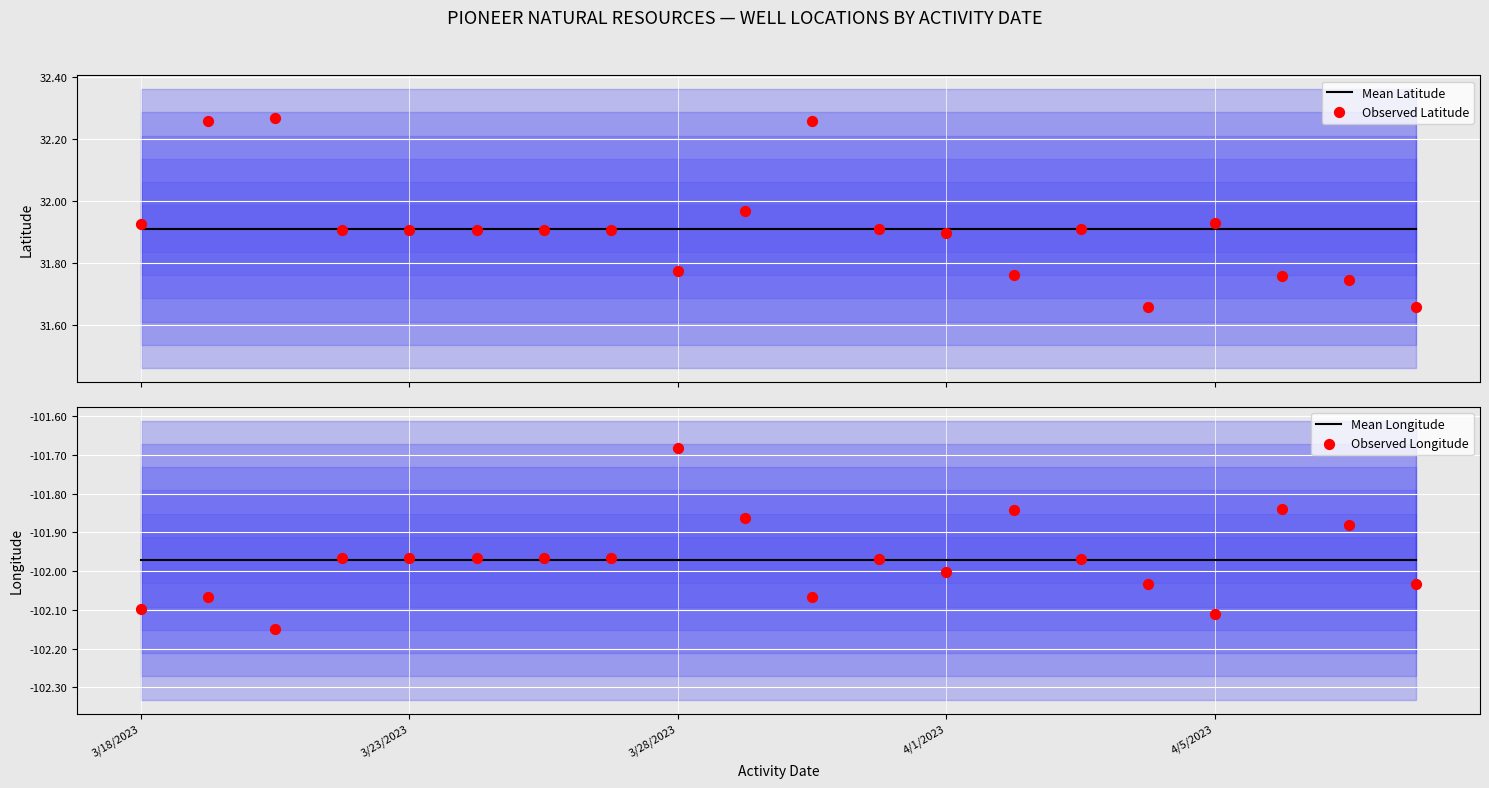

Which series has the largest total across all categories?

Mean Latitude